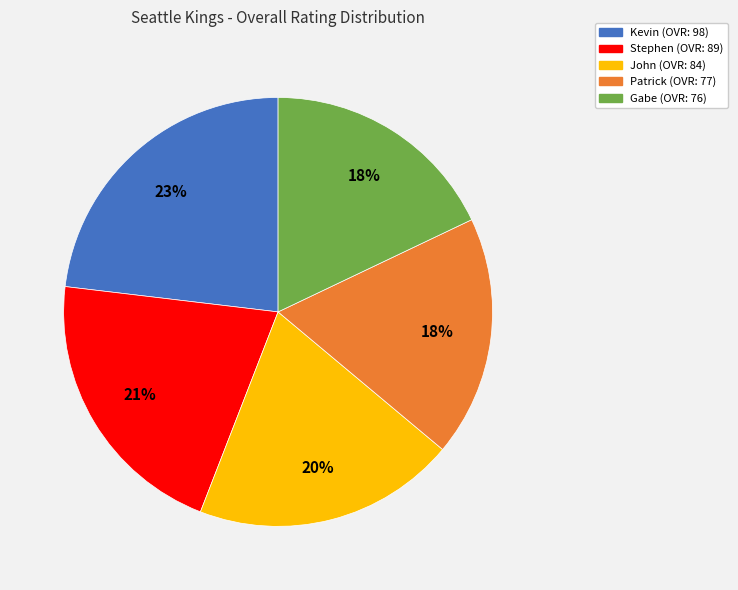

To the nearest percent, what percentage of the pie is Kevin?

23%